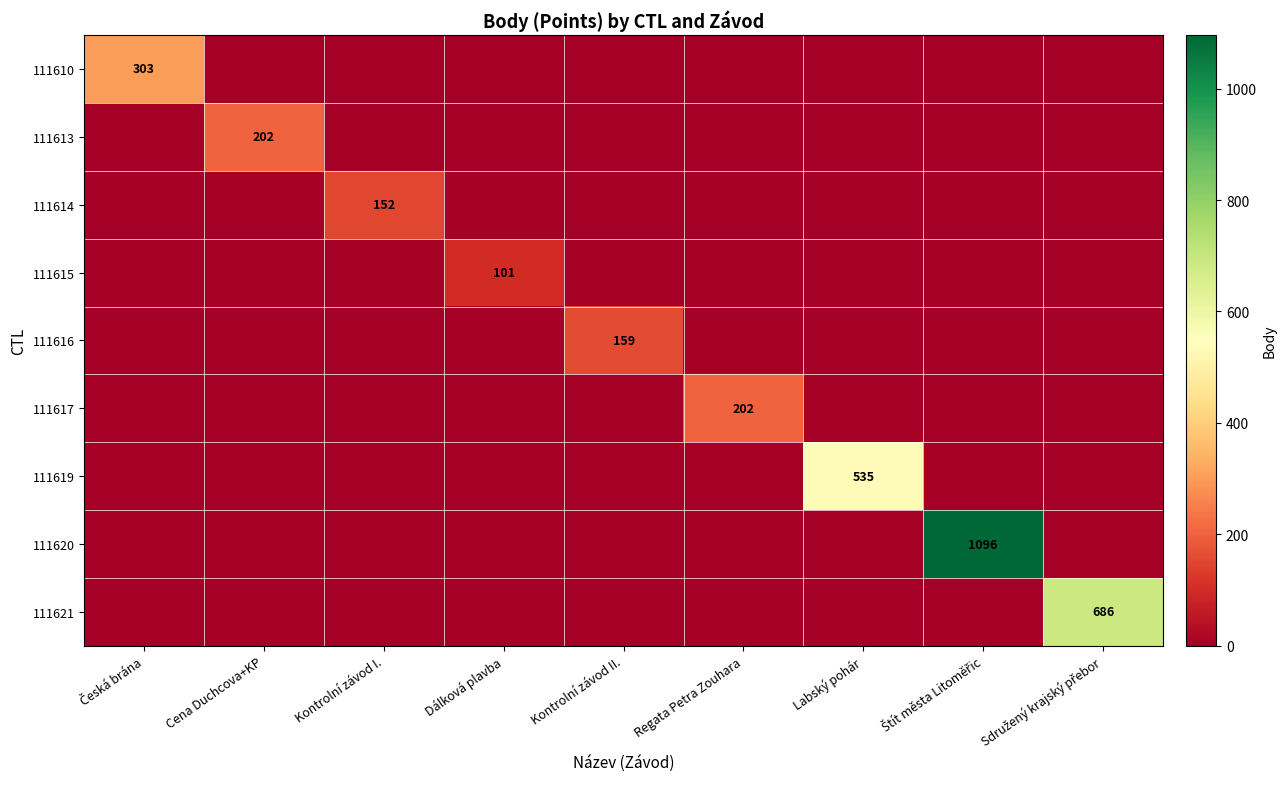

True or false: 111613 has a value of 202 at Cena Duchcova+KP.

True